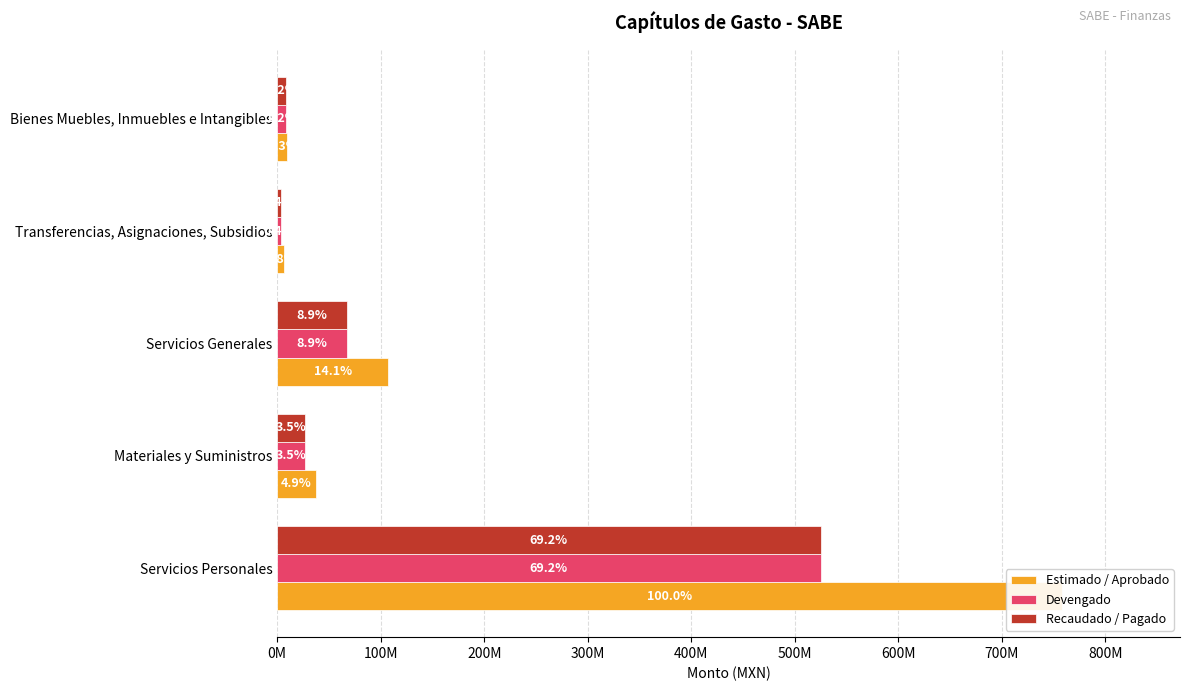

How many categories are shown in the chart?

5